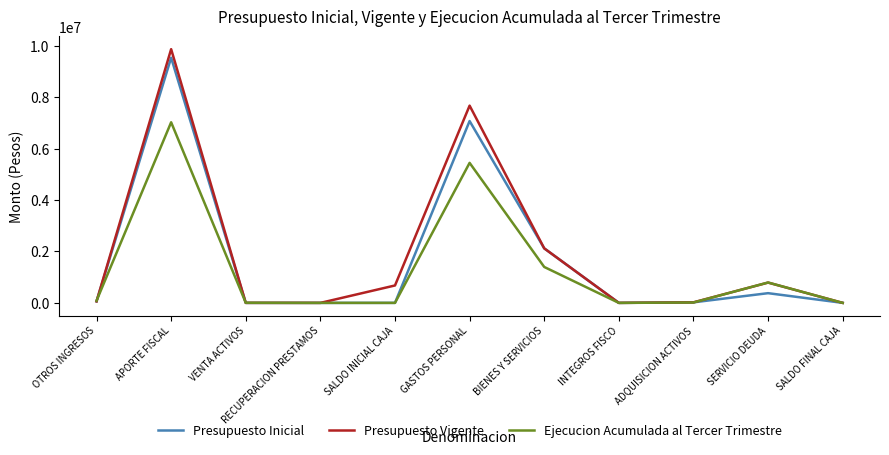

Is it true that Presupuesto Inicial equals 7071693 at GASTOS PERSONAL?

True